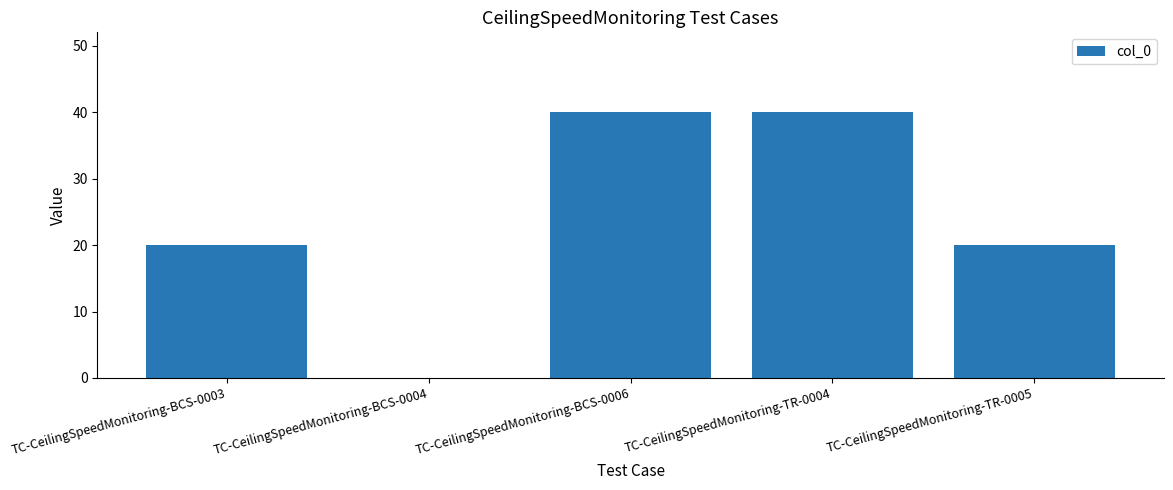

How many values are between 20 and 40?

4